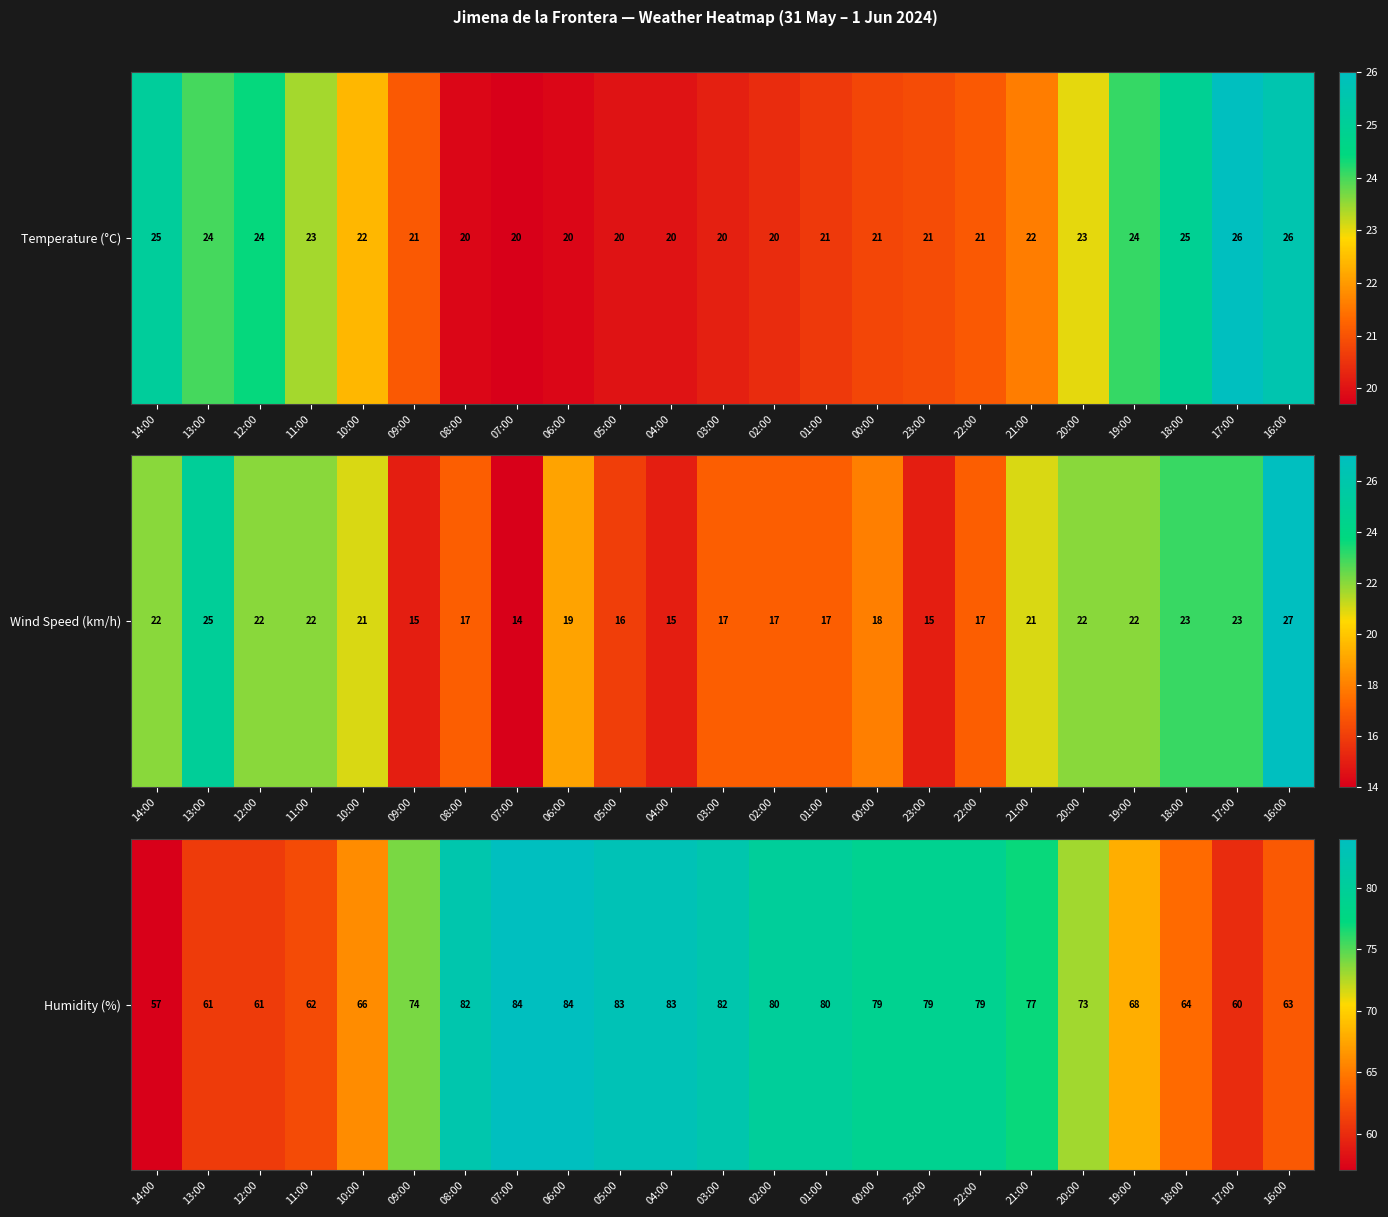

The chart shows a value of 40 at 06:00. True or false?

False